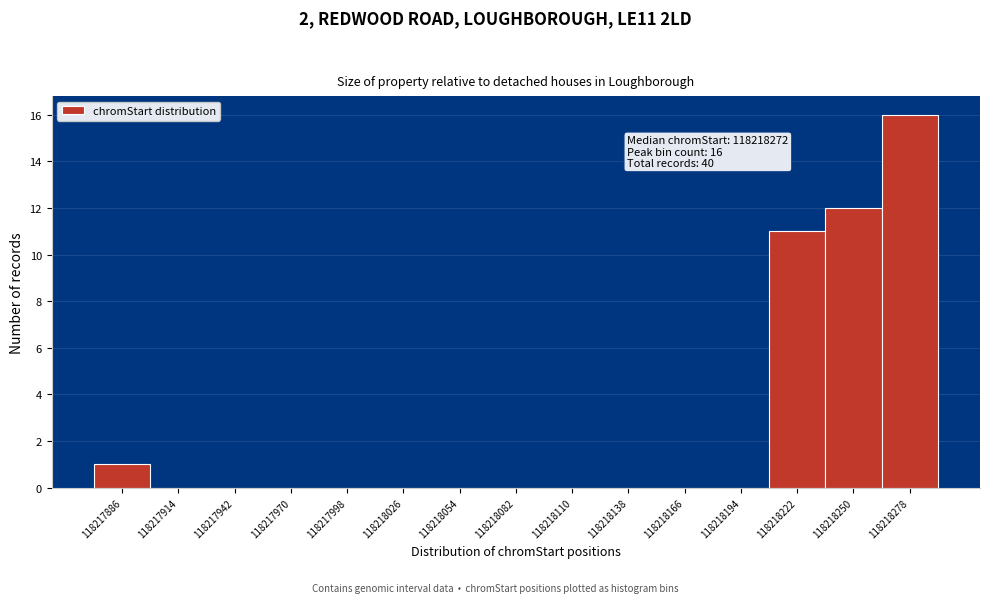

Reading right to left, transcribe all the data shown in this chart.

118218278=16	118218250=12	118218222=11	118218194=0	118218166=0	118218138=0	118218110=0	118218082=0	118218054=0	118218026=0	118217998=0	118217970=0	118217942=0	118217914=0	118217886=1